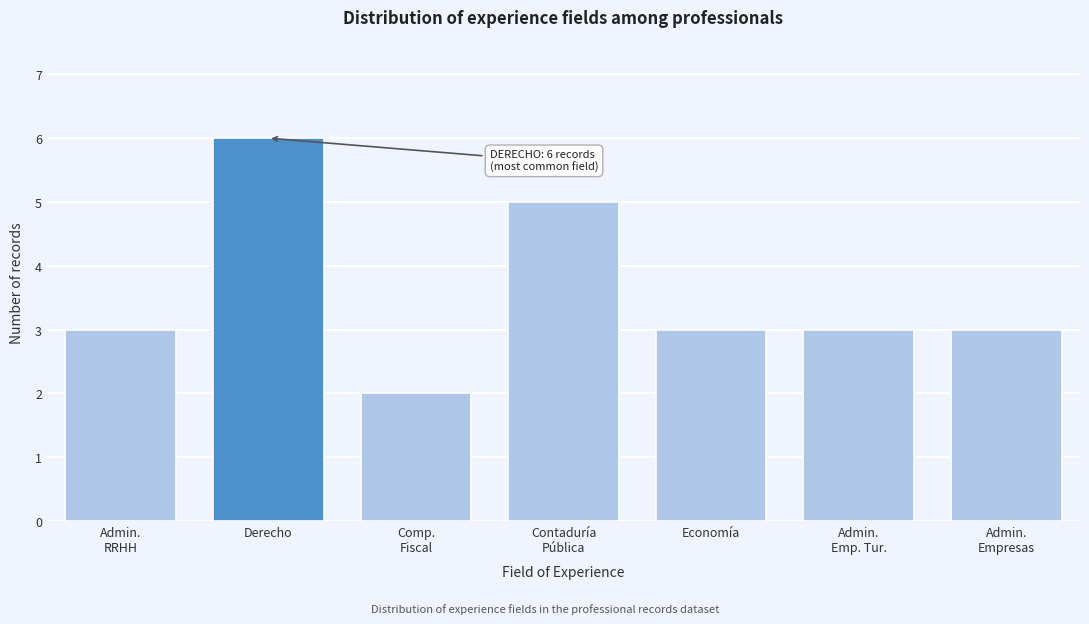

Reading left to right, list all the values displayed in this chart.

3	6	2	5	3	3	3